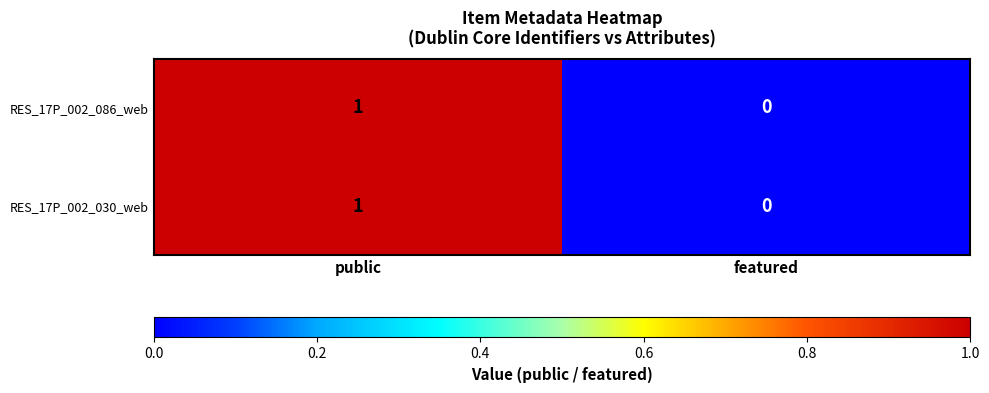

The value of RES_17P_002_086_web at public is 1. True or false?

True